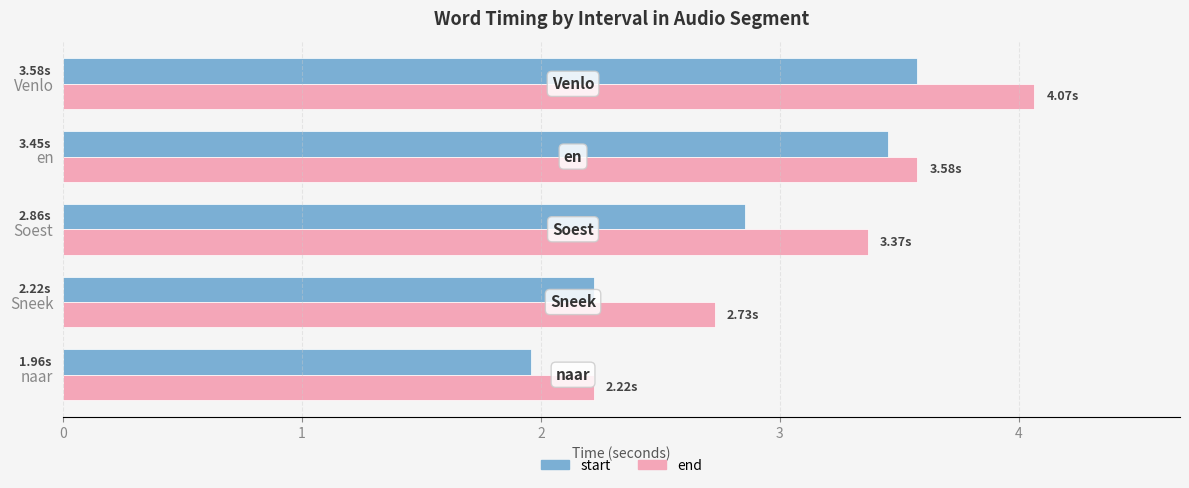

What is the greatest value displayed?

4.1